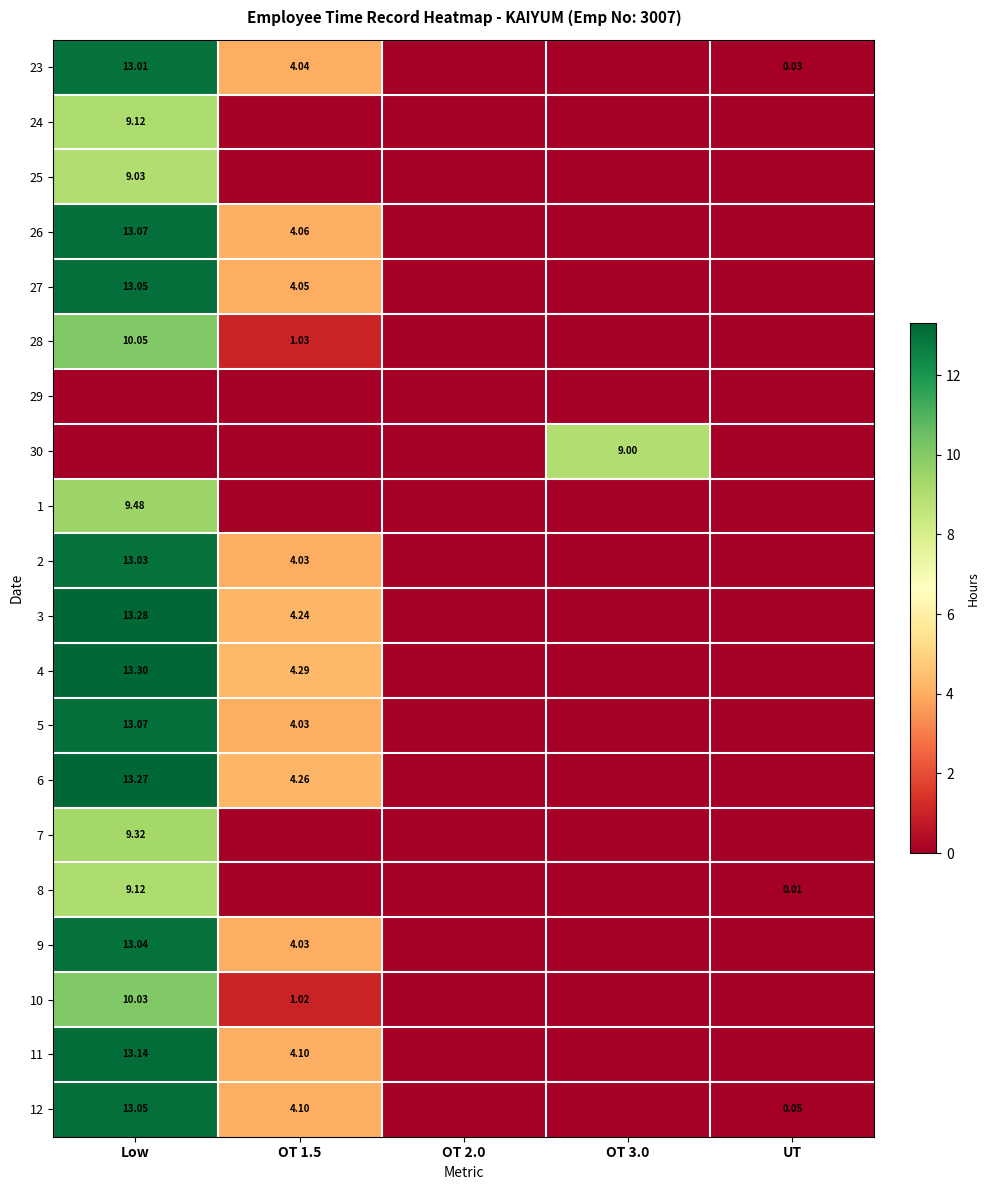

True or false: 1 has a value of 0.0 at OT 3.0.

True